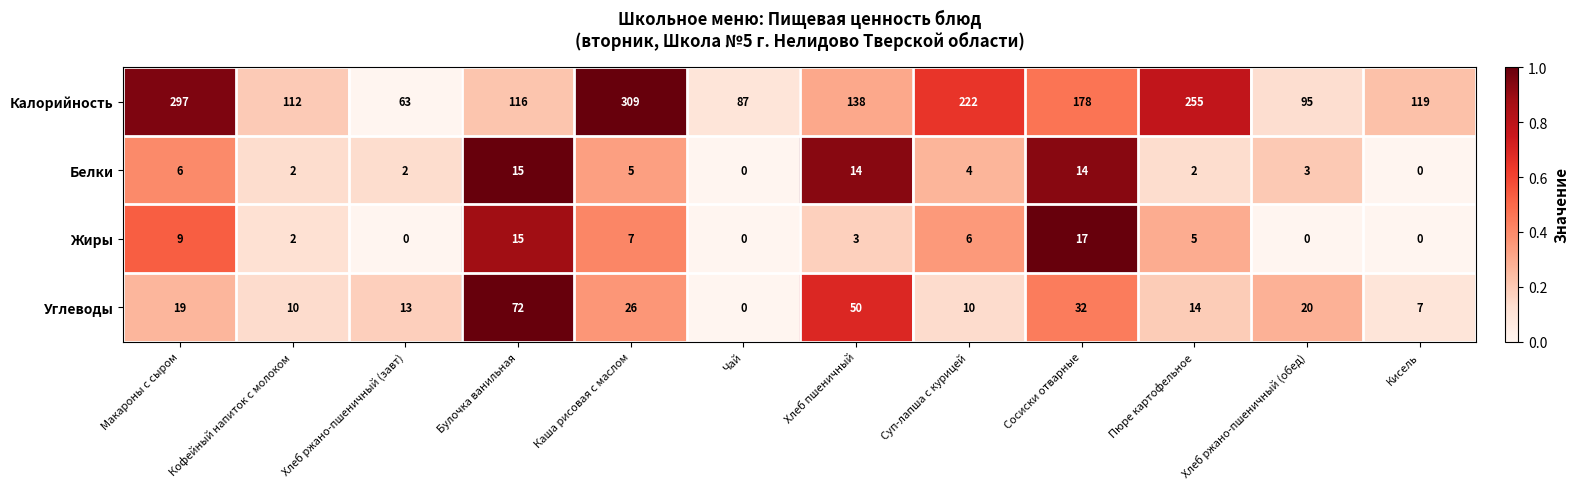

Count the Жиры values in the range 0 to 9.

10